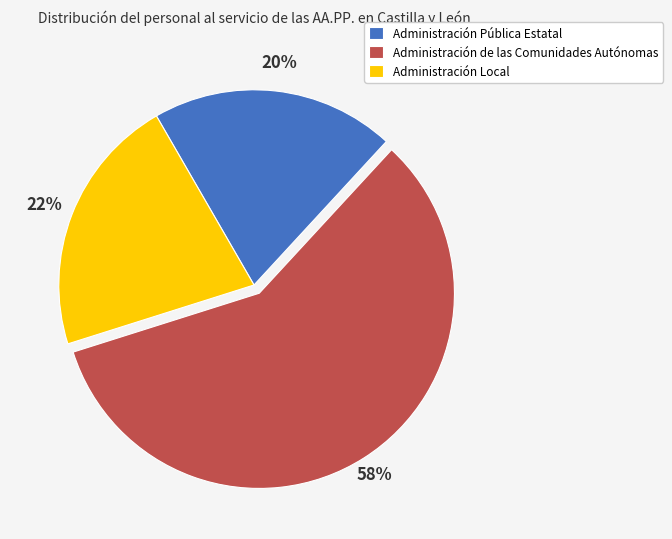

Which category has the biggest portion of the pie?

Administración de las Comunidades Autónomas